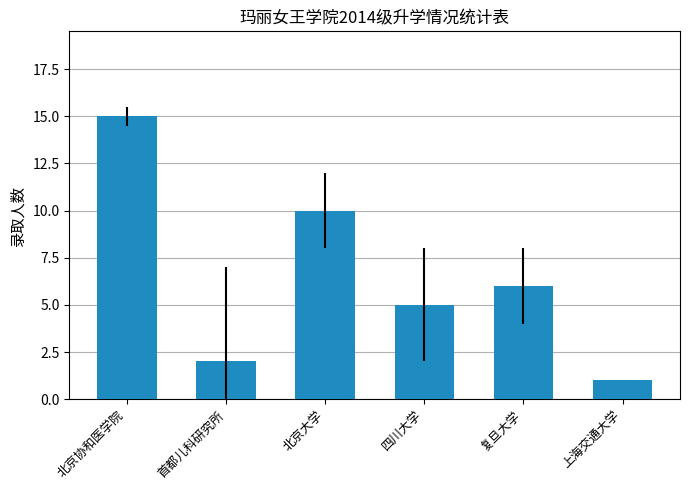

What is the label of the 5th bar from the left?

复旦大学